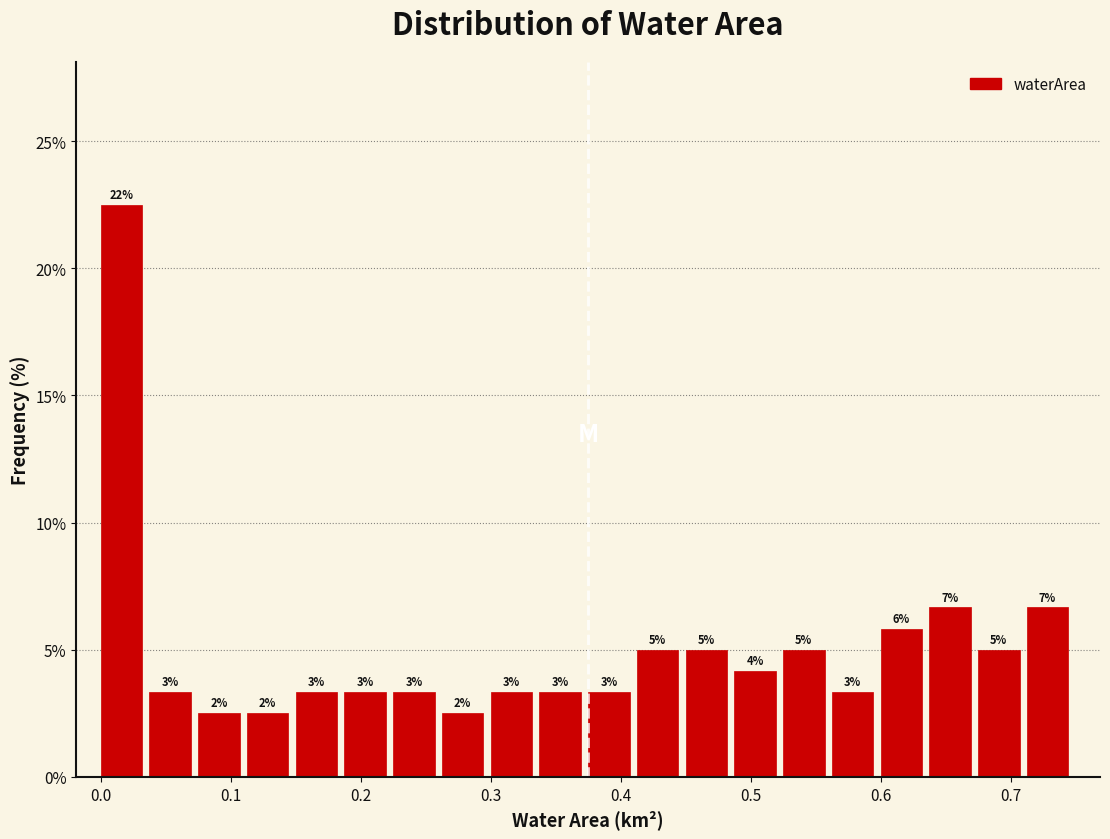

Around what value on the x-axis is the tallest bar? Give the approximate position of its centre, as read against the axis.

0.02